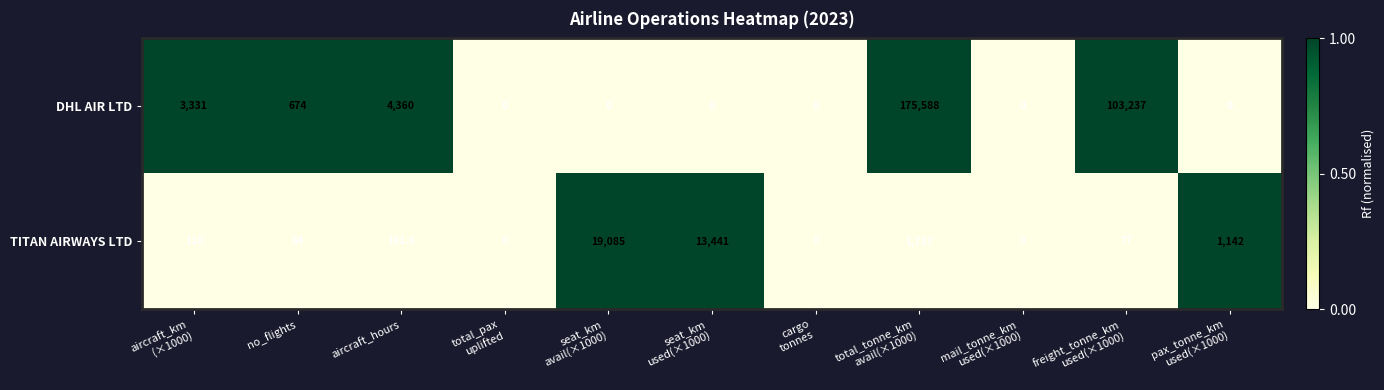

What is the difference between the second highest and second lowest values in the TITAN AIRWAYS LTD series?

13441.0